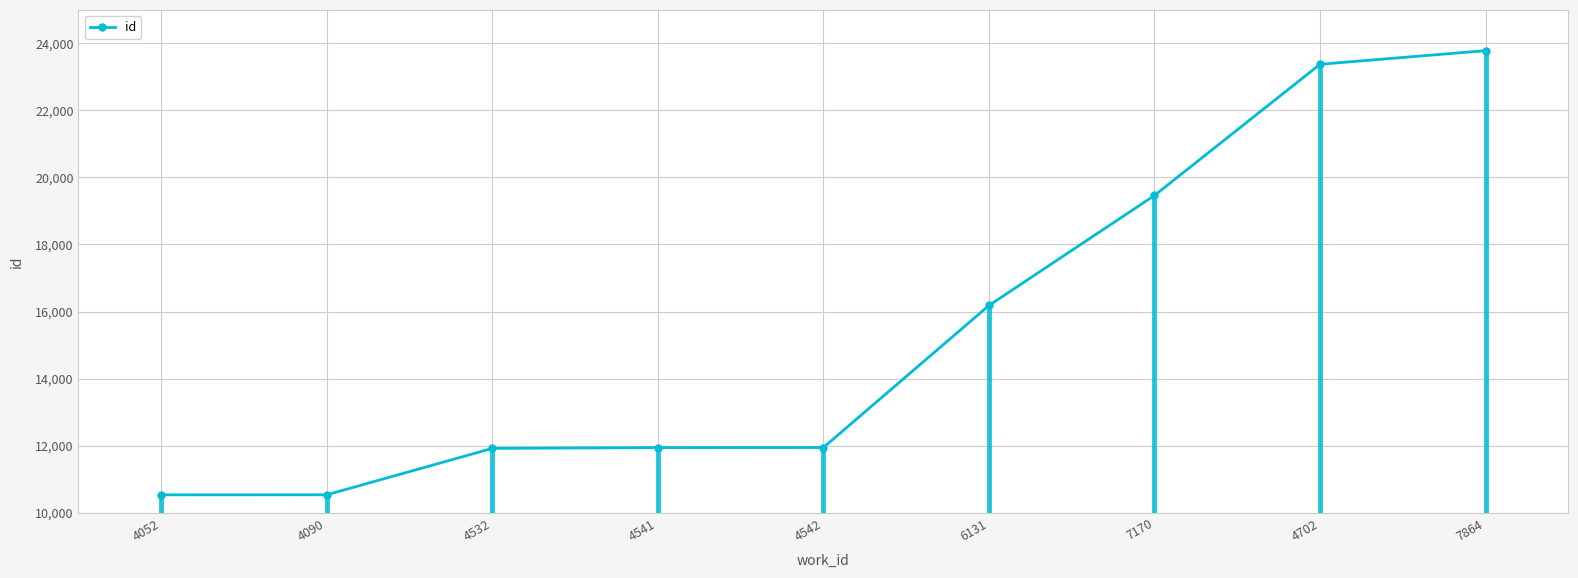

What is the difference between the second highest and second lowest values?

12836